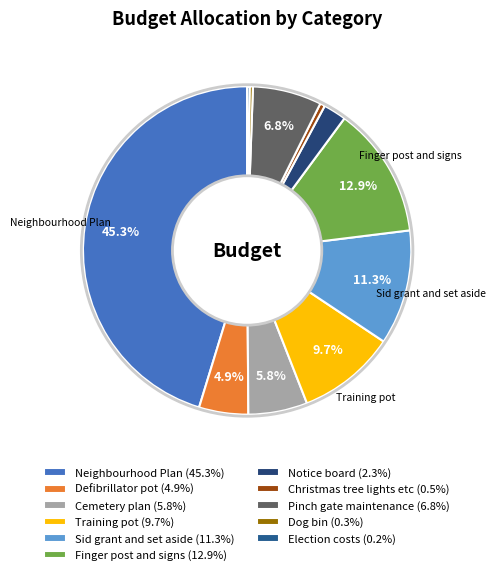

To the nearest percent, what is the difference between the largest and smallest slice percentages?

45%